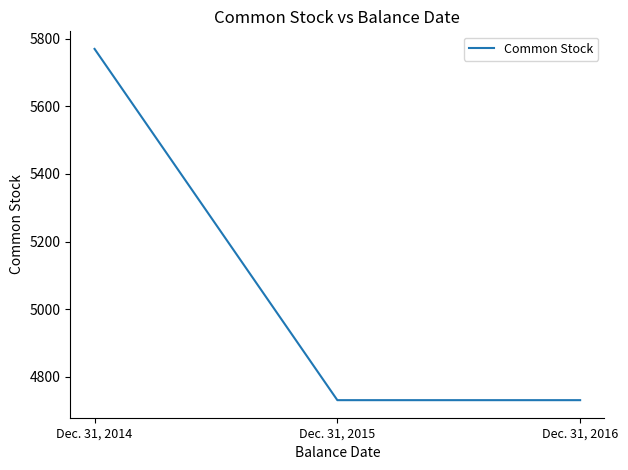

Approximately how many times larger is the value at Dec. 31, 2015 compared to Dec. 31, 2014?

0.8